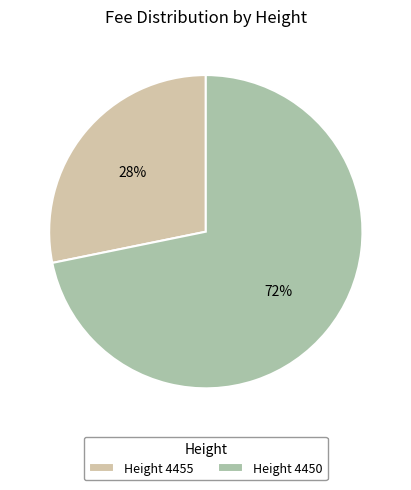

Rank the categories by value from lowest to highest.

Height 4455, Height 4450